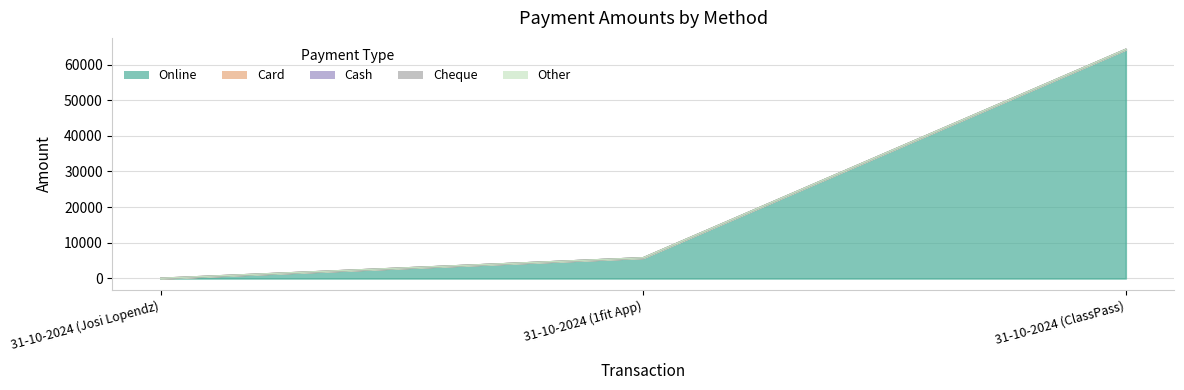

How many lines are shown in the chart?

5